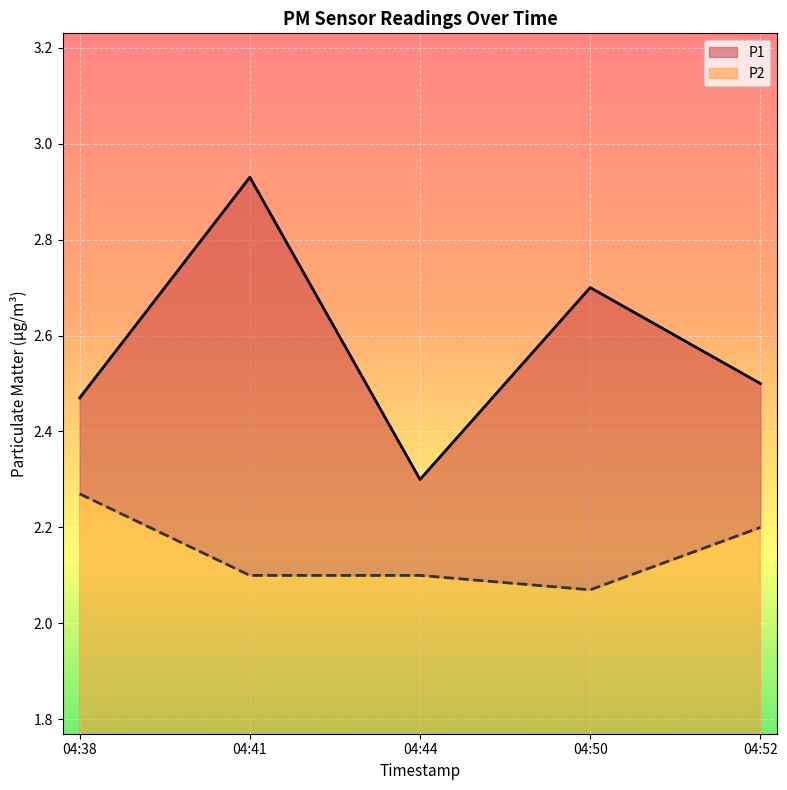

List the series in order of their peak value, highest first.

P1, P2